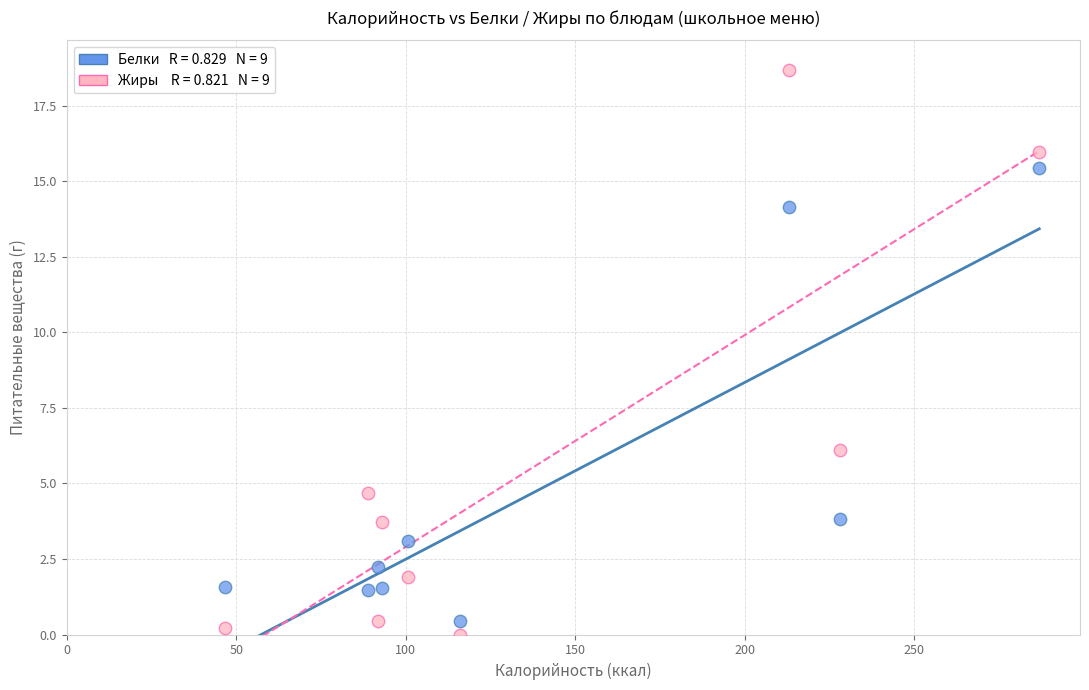

Across all data points, what is the range of Y values (max minus min)?

18.7